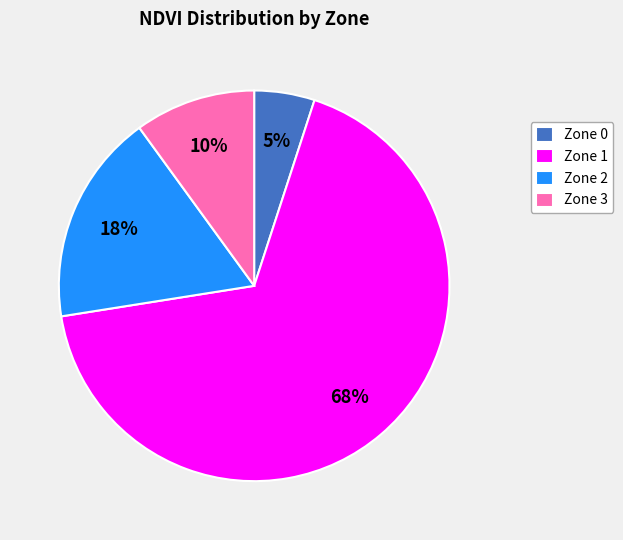

To the nearest percent, what is the difference between the Zone 2 and Zone 3 slice percentages?

7%